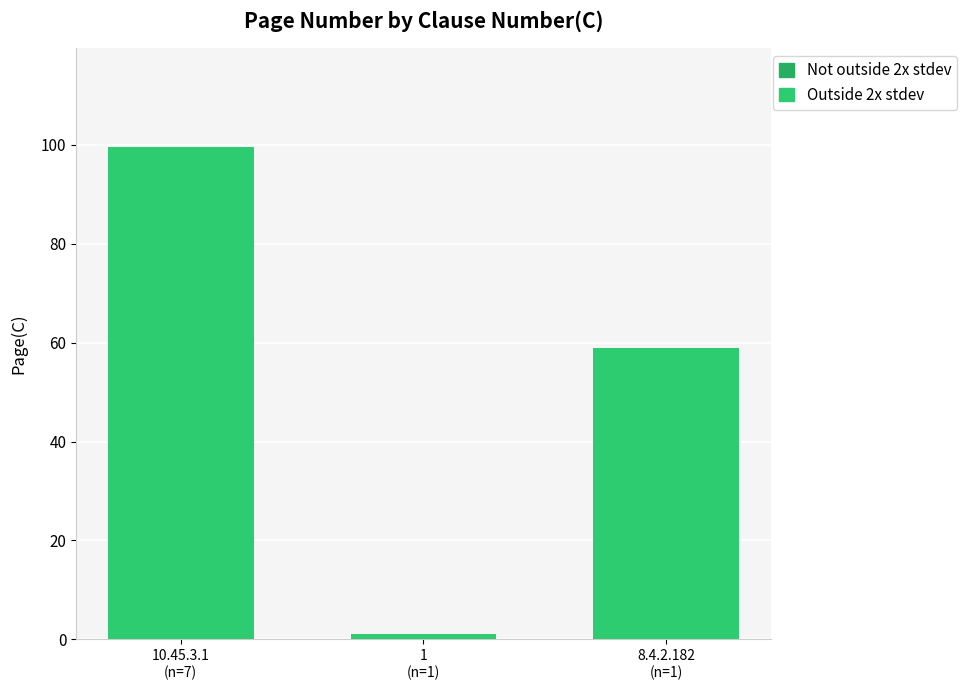

Are the bars grouped side by side (vs. stacked)?

No